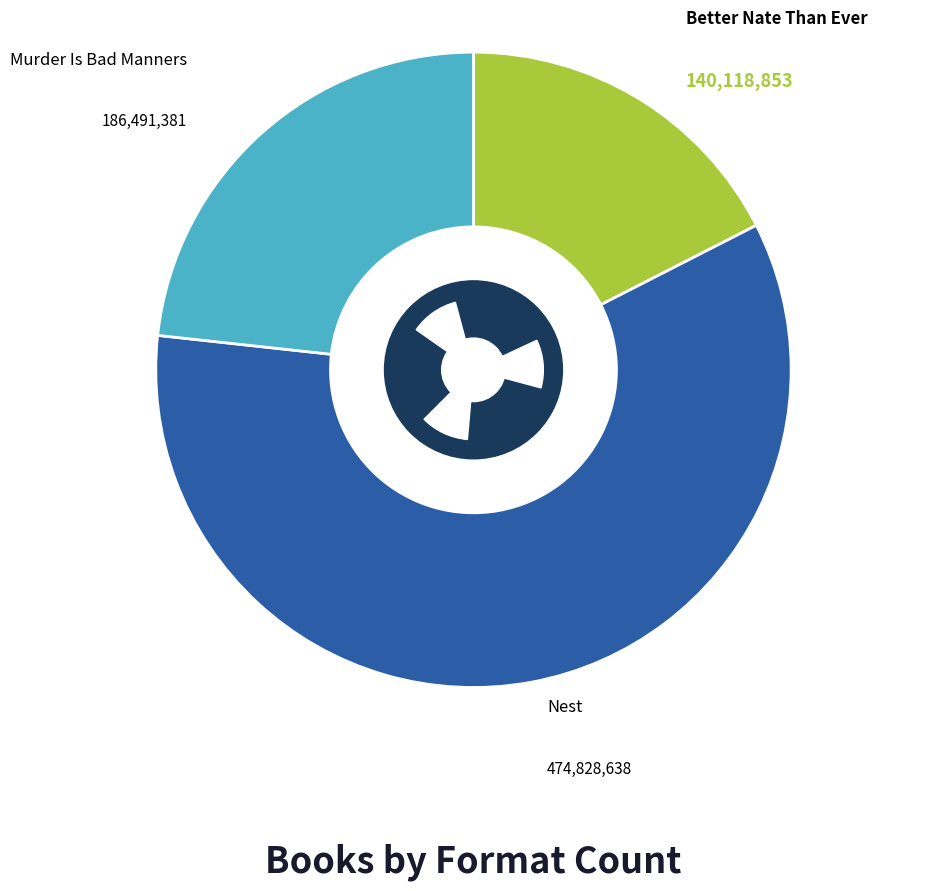

To the nearest percent, what is the difference between the Better Nate Than Ever and Nest slice percentages?

42%